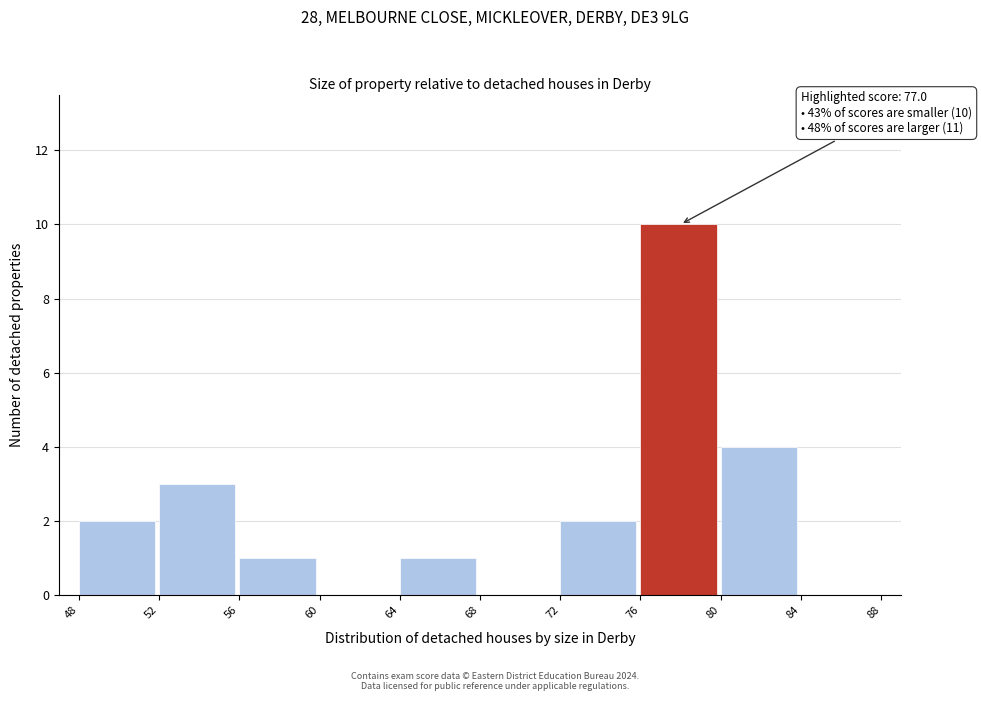

Which range on the x-axis has the tallest bar?

76 to 80